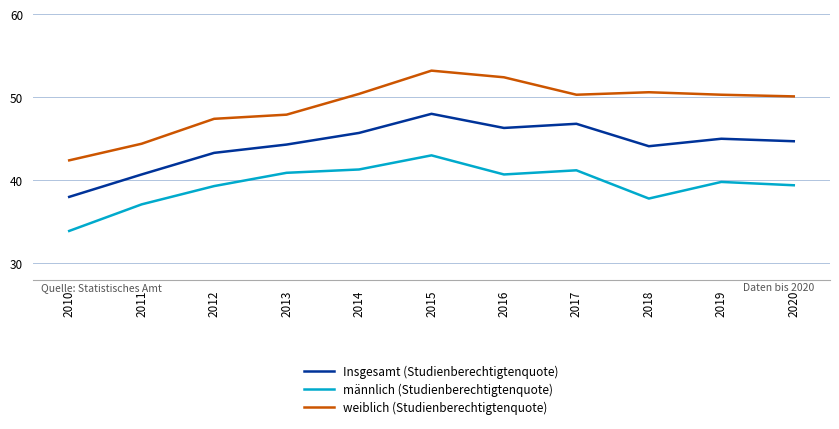

At which category does the chart reach its peak across all series?

2015